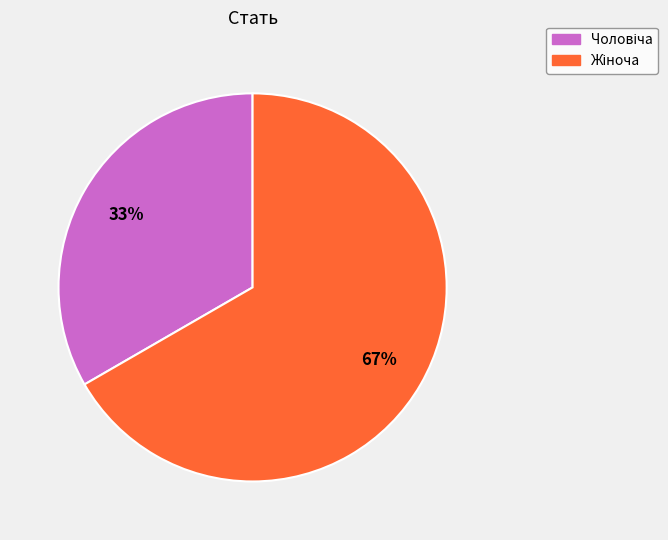

Is there any slice that represents more than half of the pie?

Yes